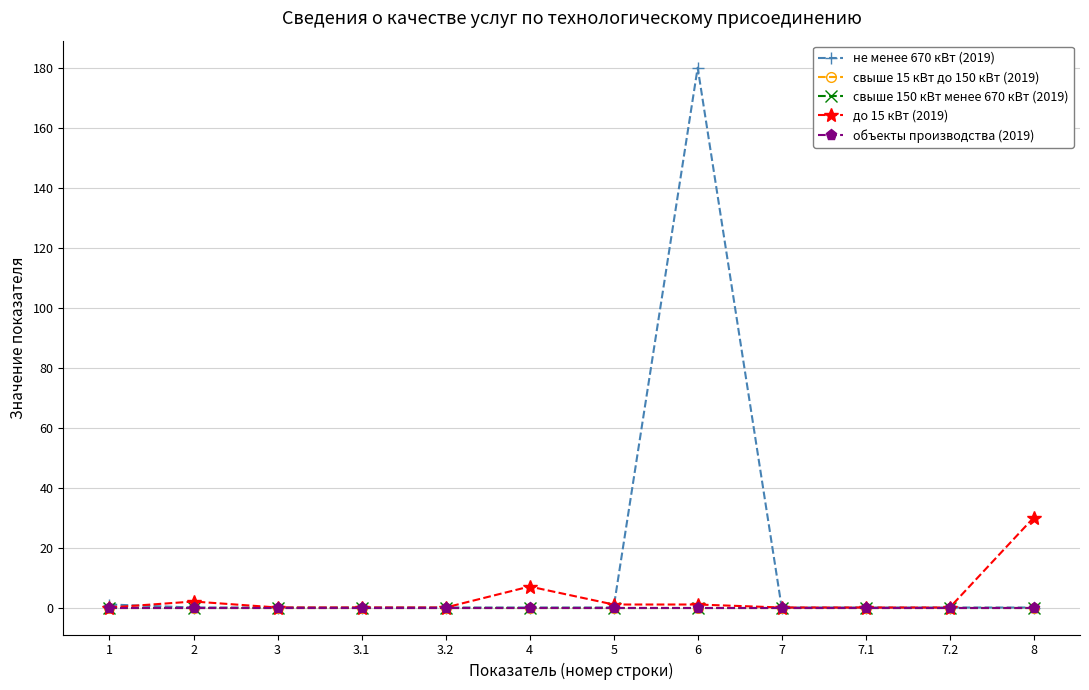

Where is the first local maximum for не менее 670 кВт (2019)?

6